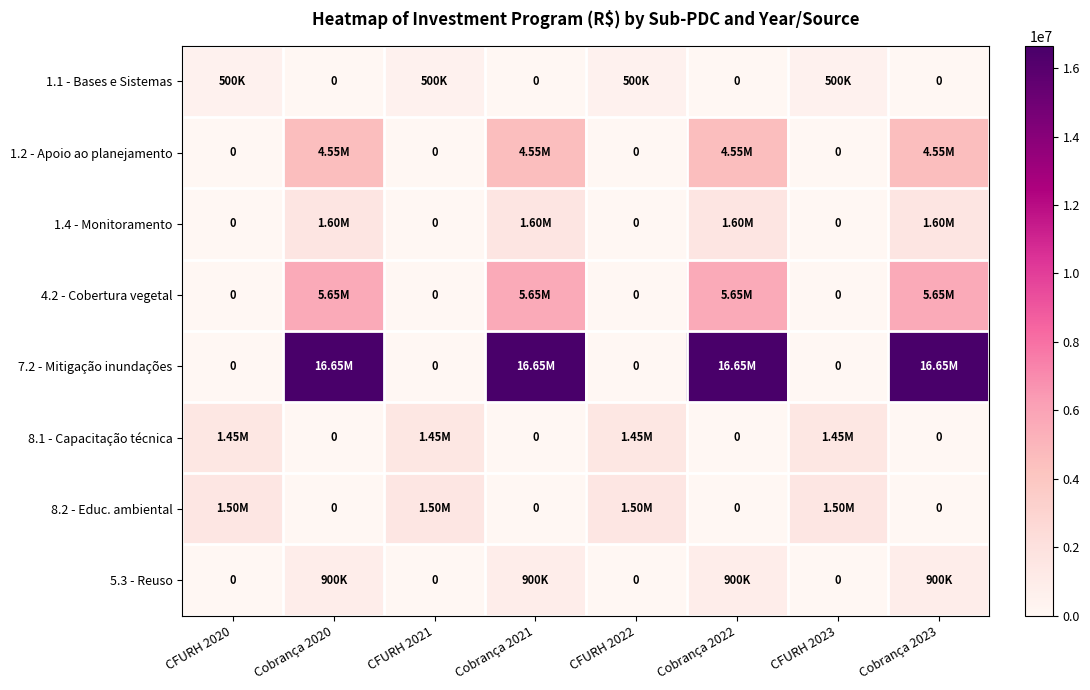

What value does the 1.4 - Monitoramento series have at Cobrança 2022, to the nearest 100?

1600000